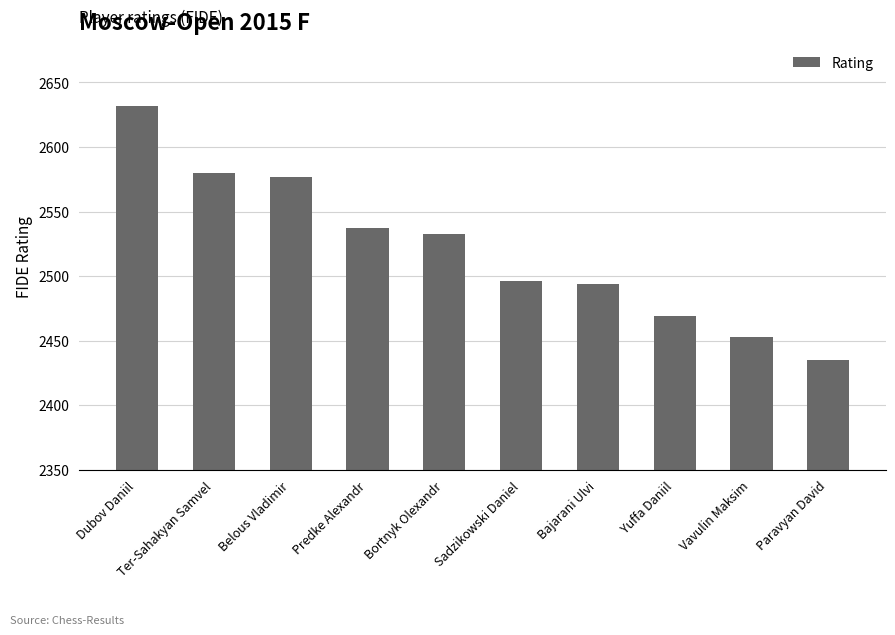

What is the change in value from Bortnyk Olexandr to Vavulin Maksim?

-80